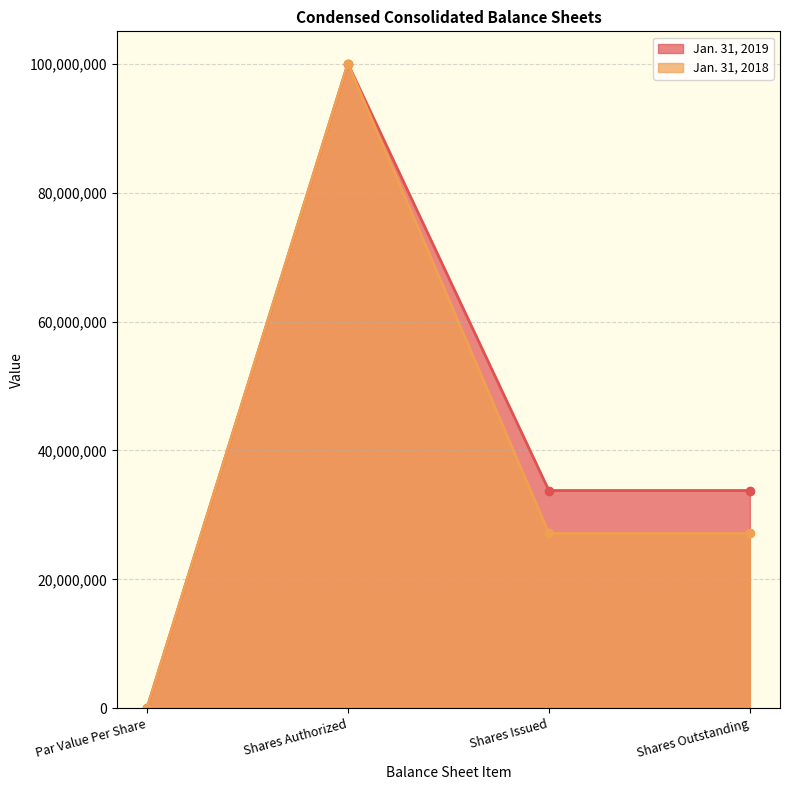

Which category has the highest value in the Jan. 31, 2018 series?

Shares Authorized